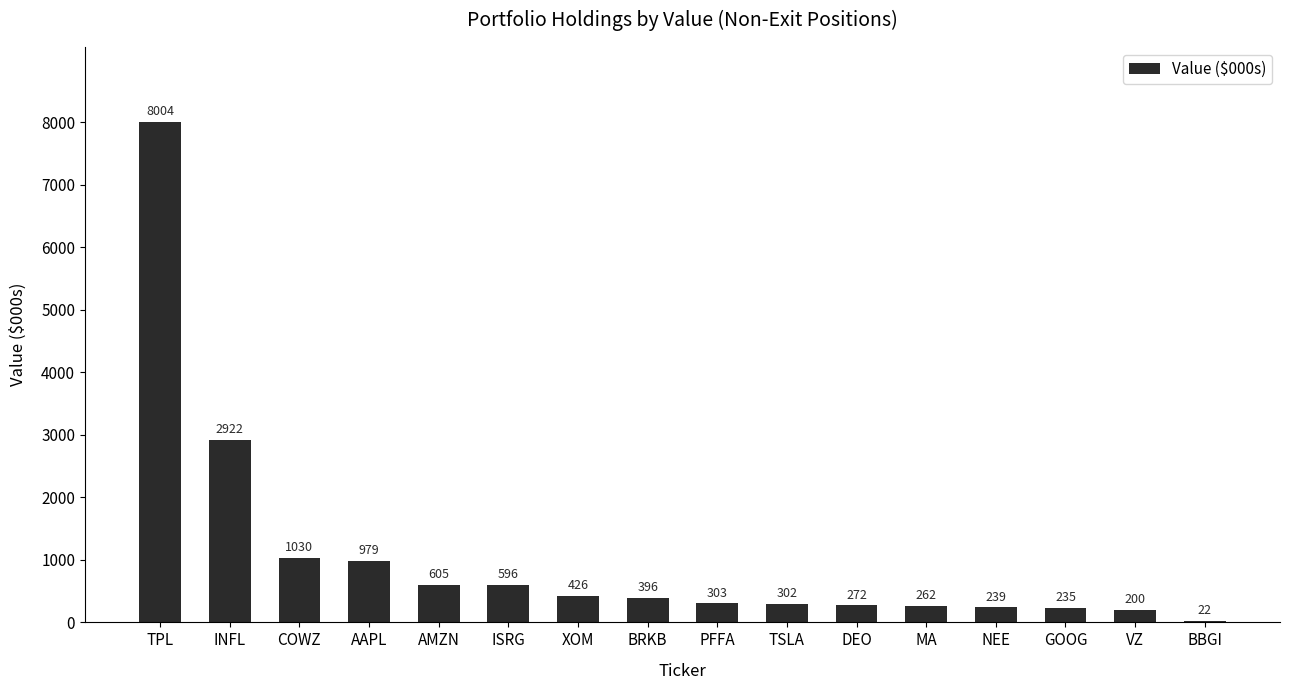

What is the change in value from ISRG to BBGI?

-574